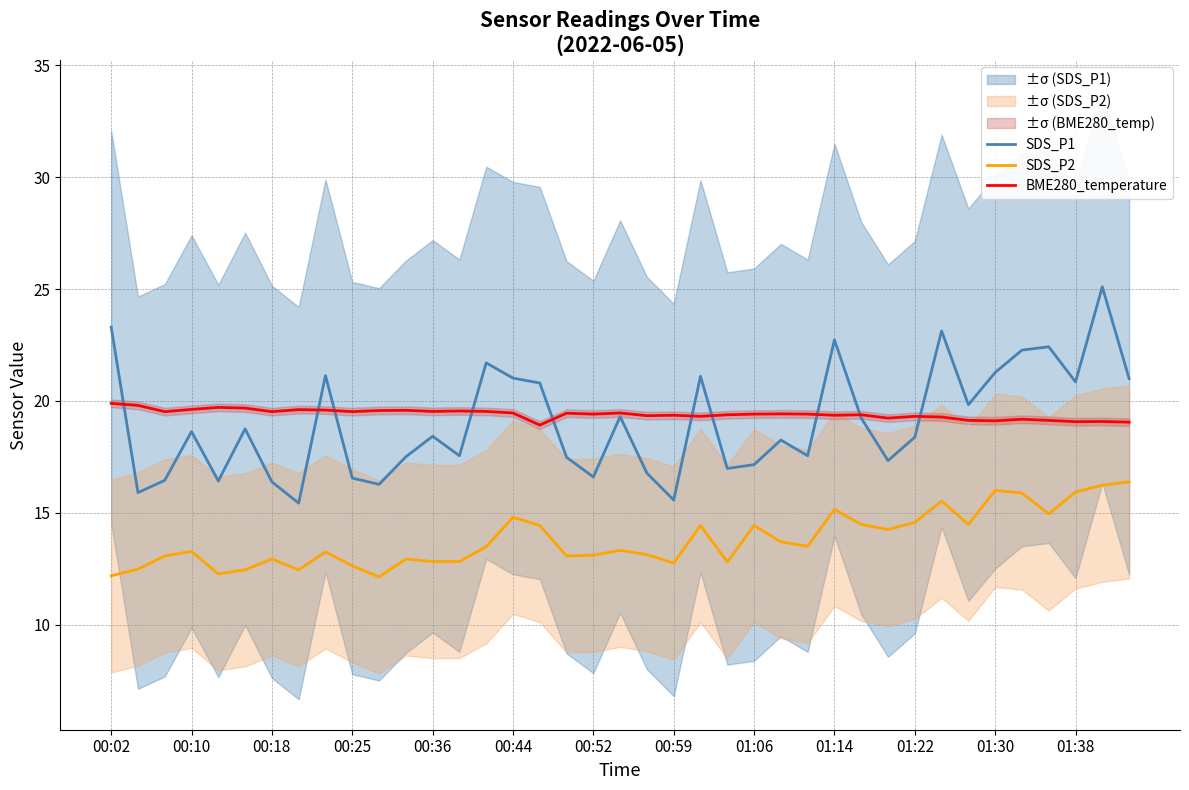

Is it true that BME280_temperature equals 19.5 at 00:44?

True